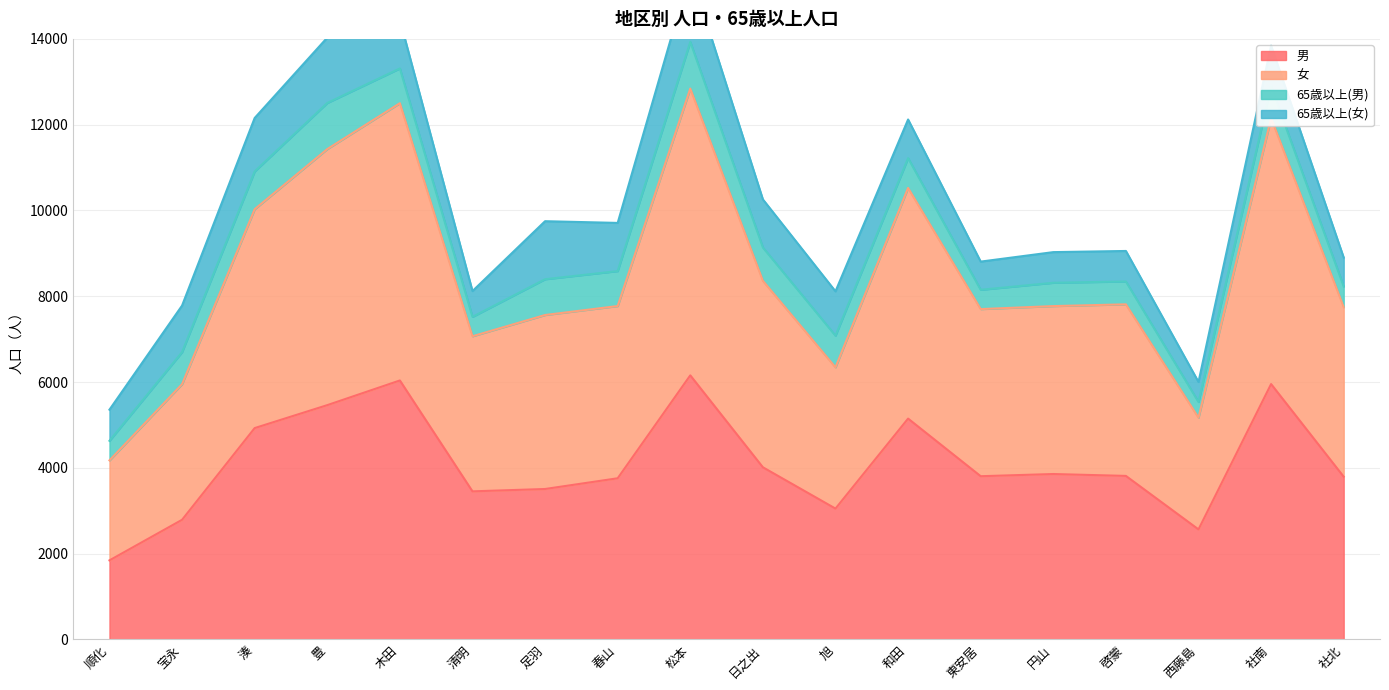

True or false: 女 and 男 cross at least once.

False